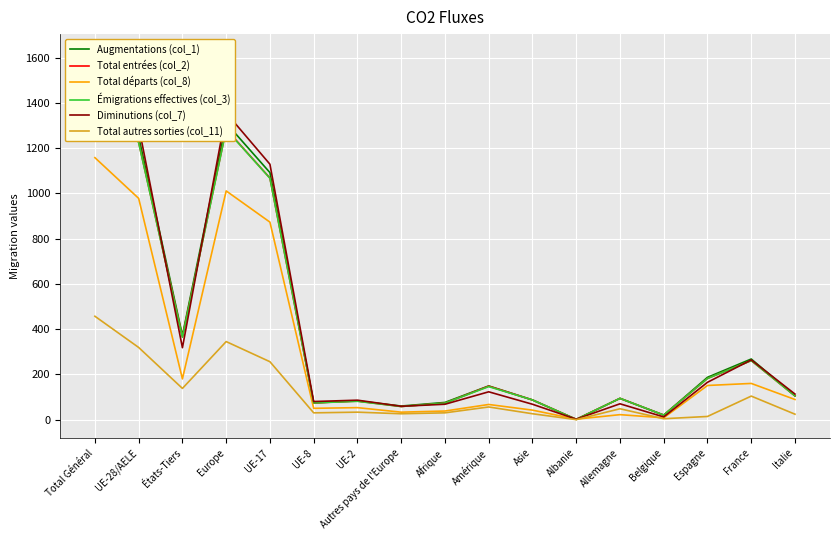

True or false: Total entrées (col_2) has more than 2 interior local peaks.

True